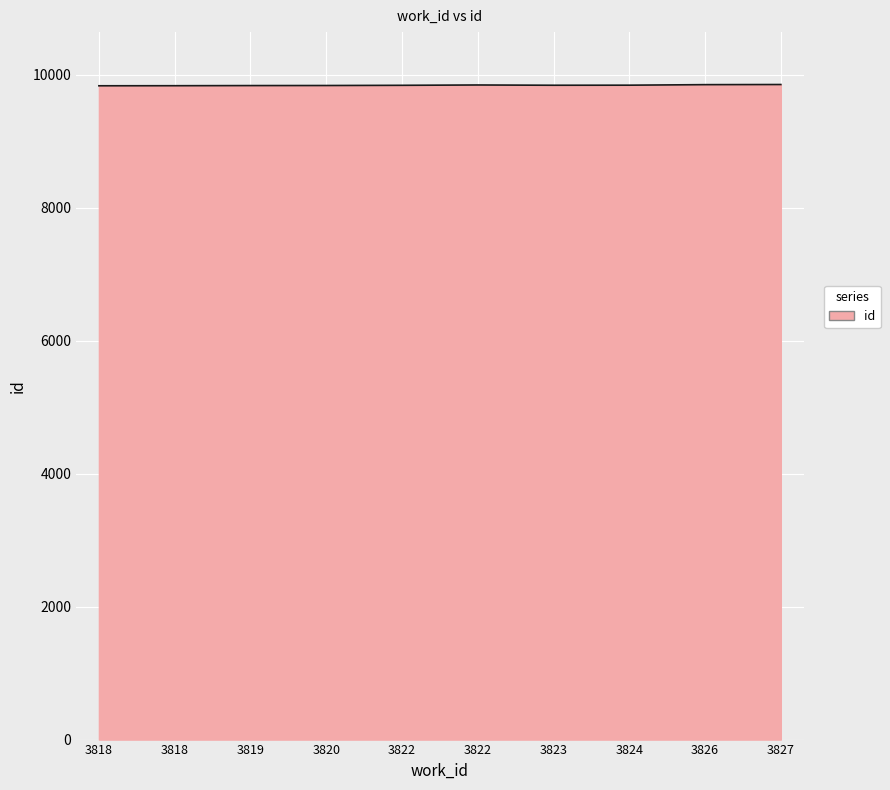

How many series are shown in this chart?

1